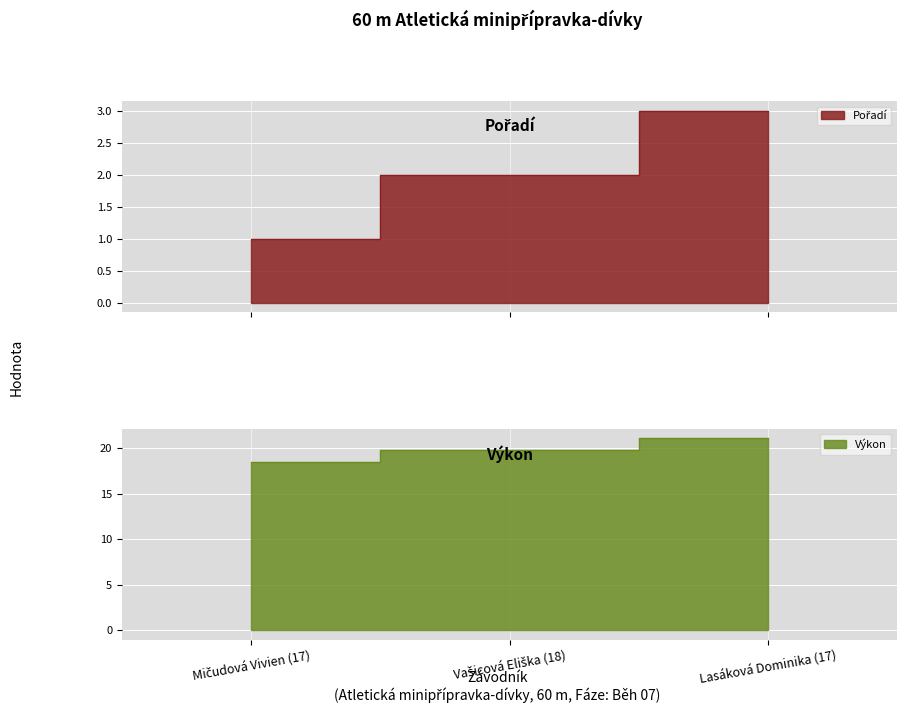

Reading left to right, list all the values displayed in this chart.

Pořadí: Mičudová Vivien (17)=1.0	Vašicová Eliška (18)=2.0	Lasáková Dominika (17)=3.0
Výkon: Mičudová Vivien (17)=18.5	Vašicová Eliška (18)=19.8	Lasáková Dominika (17)=21.1